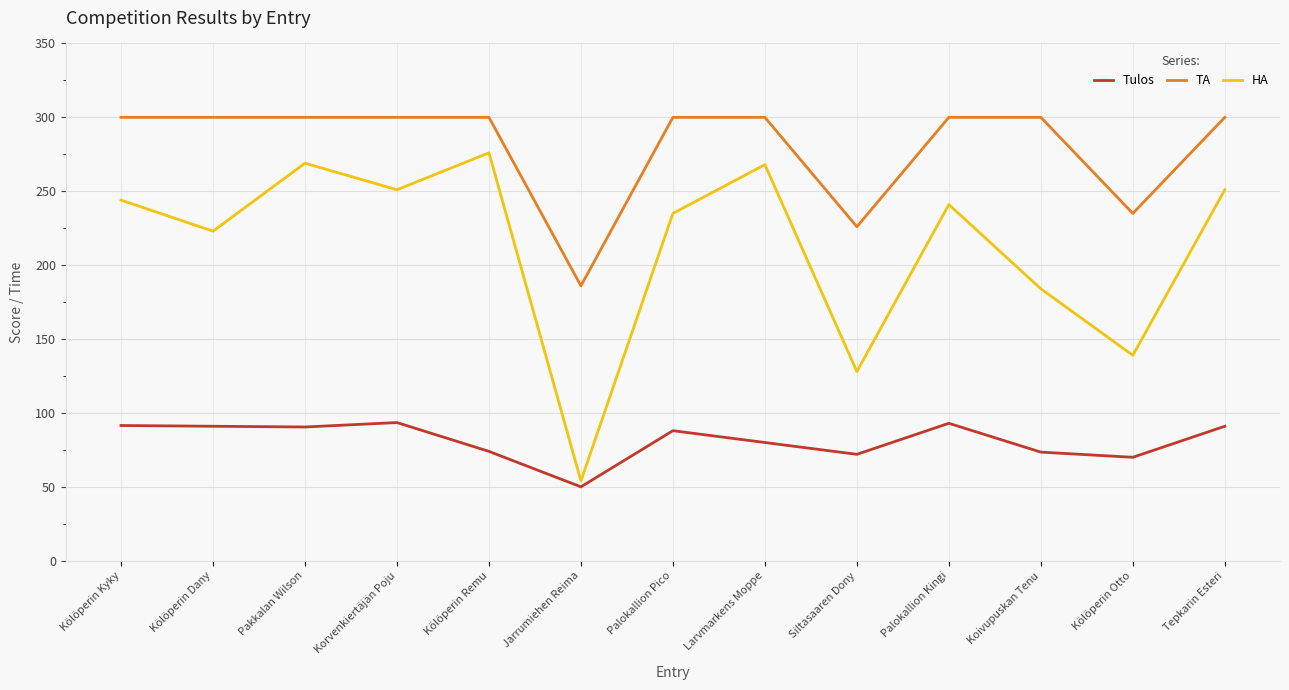

The Tulos series shows 129.4 at Tepkarin Esteri. True or false?

False